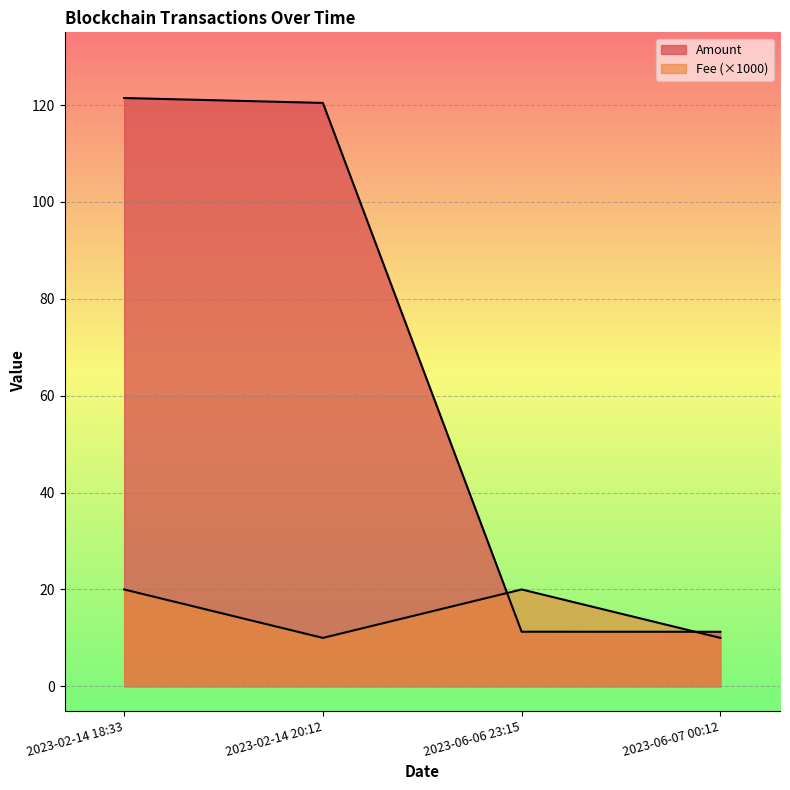

Is it true that Amount equals 84.3 at 2023-06-06 23:15?

False